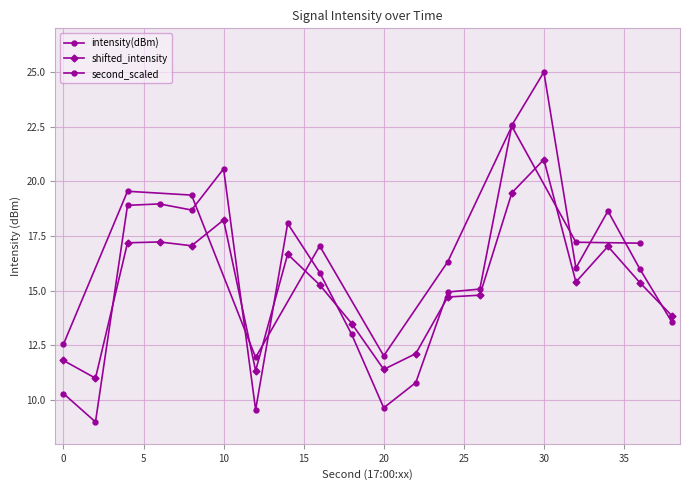

What is the sum of all shifted_intensity values?

304.5